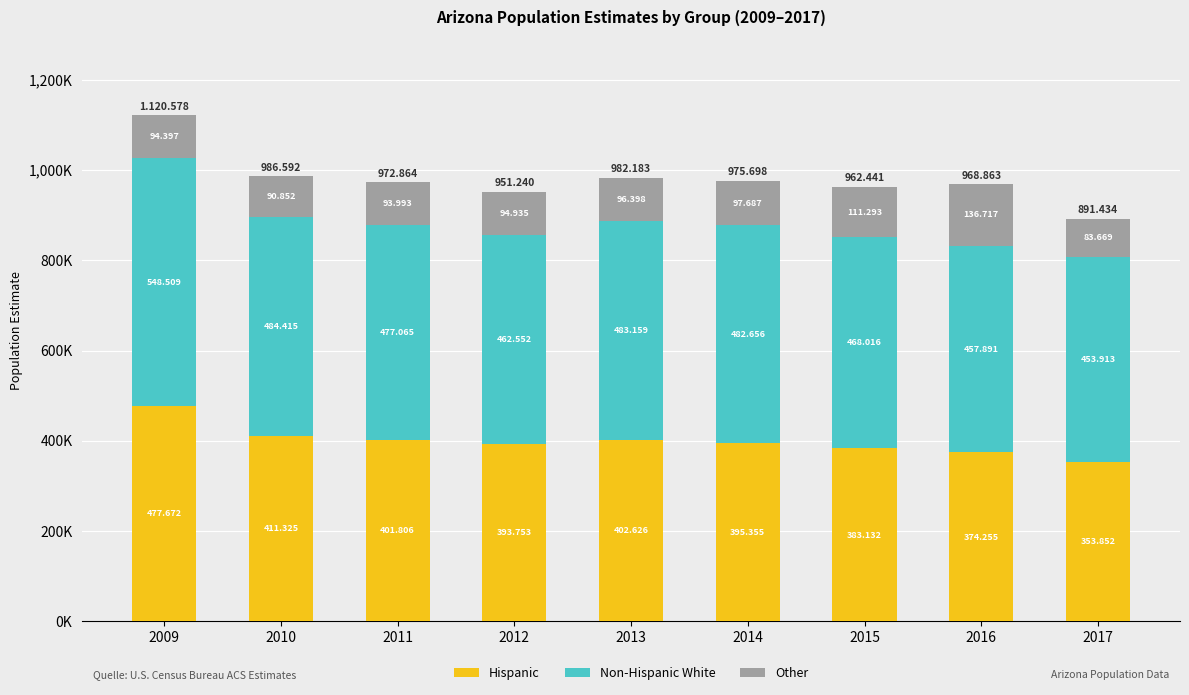

What are all the series names shown in the legend?

Hispanic, Non-Hispanic White, Other